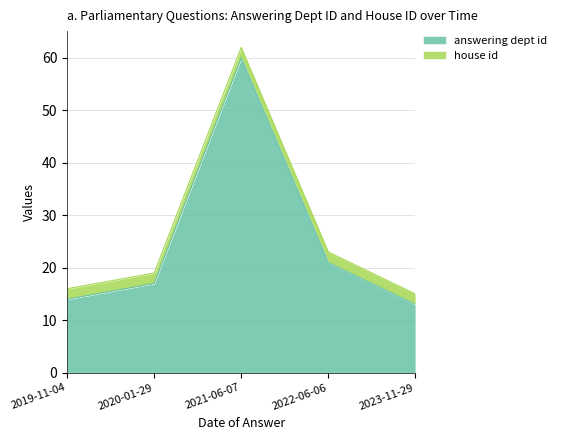

What position from the right is 2019-11-04?

5